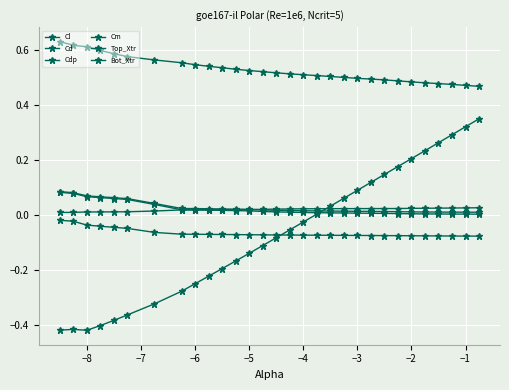

What is the greatest value displayed?

0.6